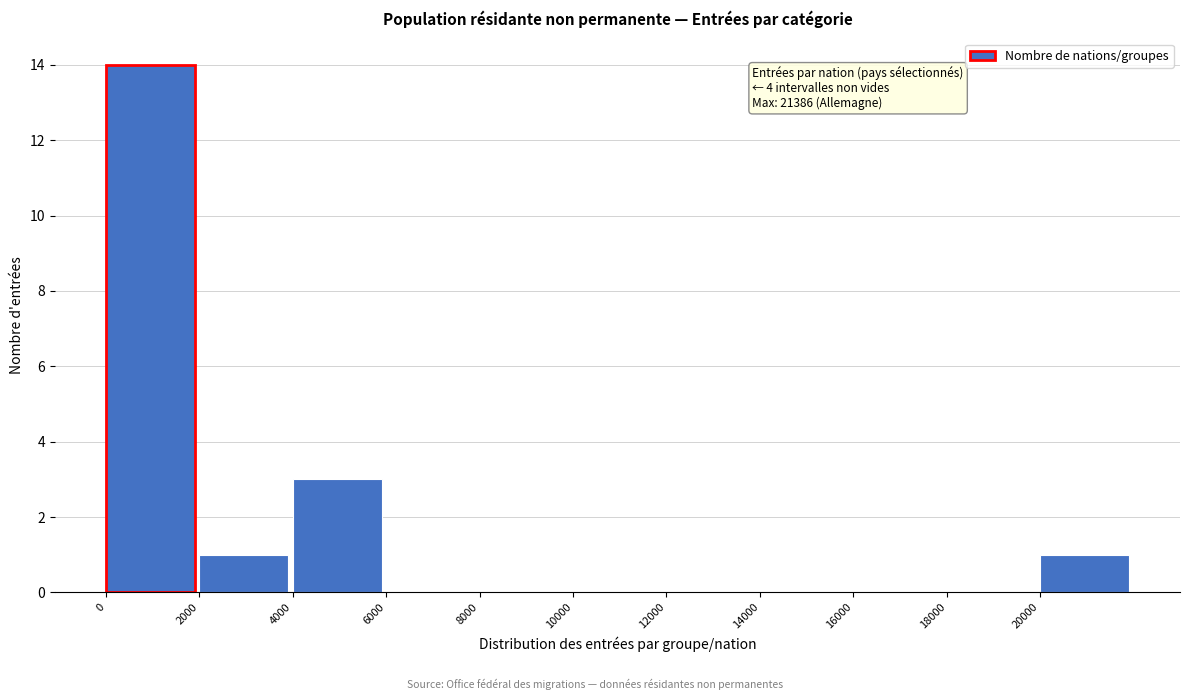

Which range on the x-axis has the tallest bar?

0 to 2000